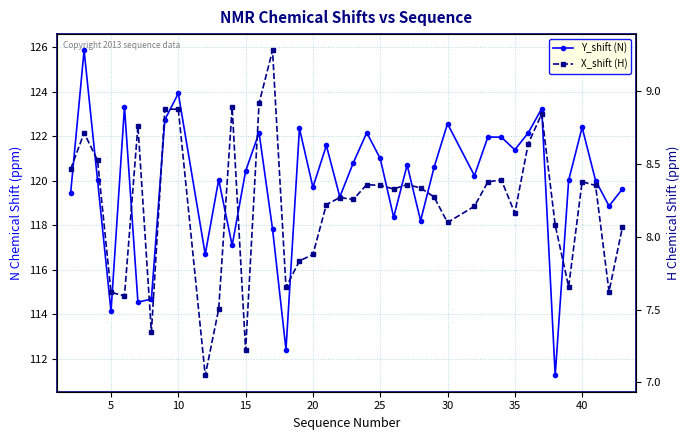

How many lines are shown in the chart?

2